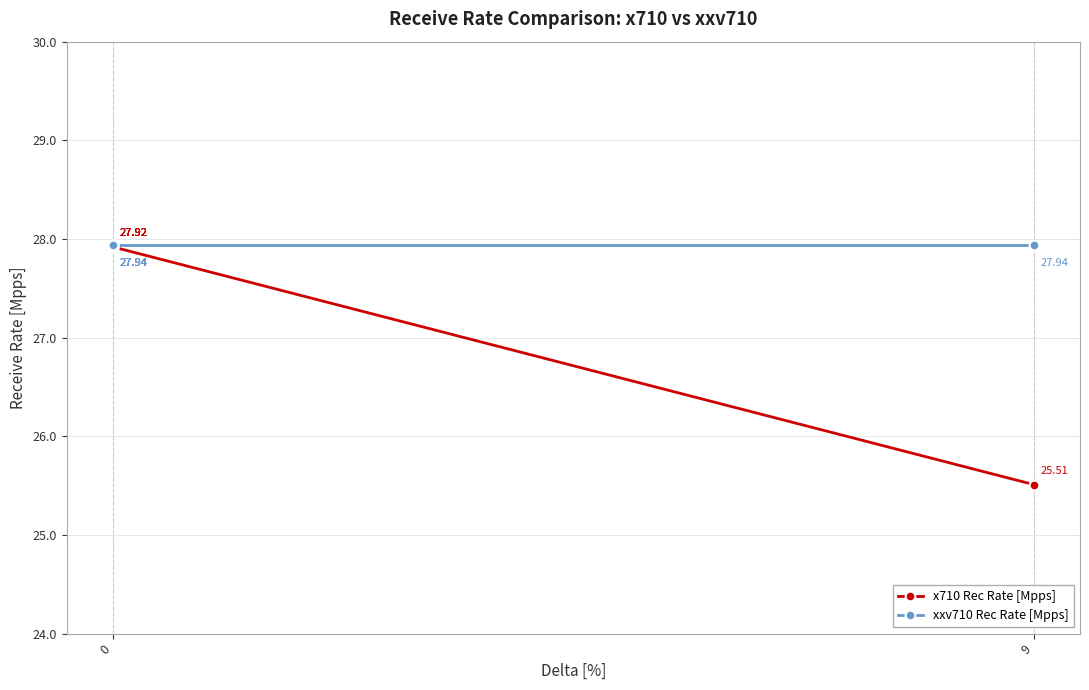

List the series in order of their overall mean, highest first.

xxv710 Rec Rate [Mpps], x710 Rec Rate [Mpps]